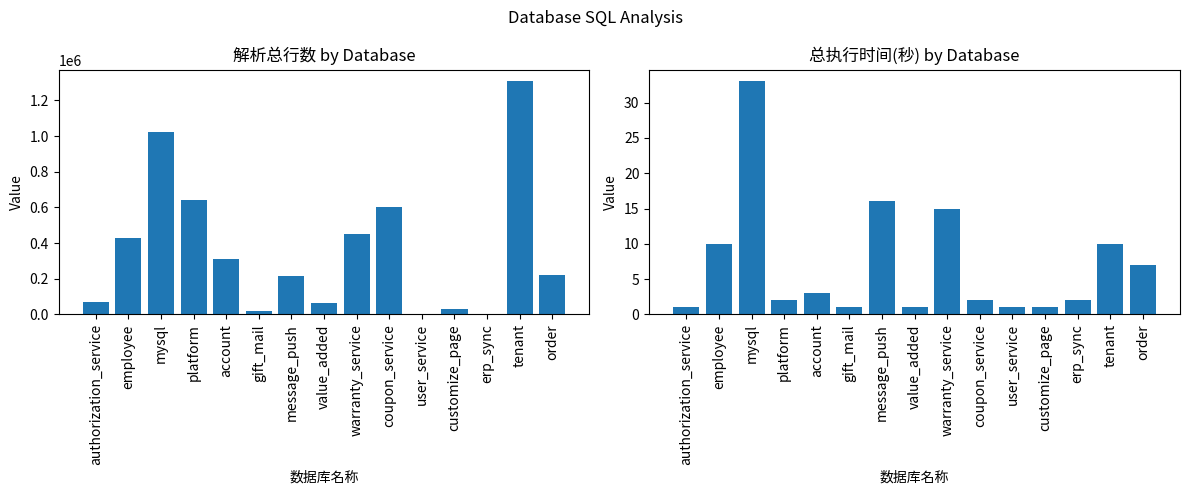

At how many categories does at least one series exceed 604694?

3